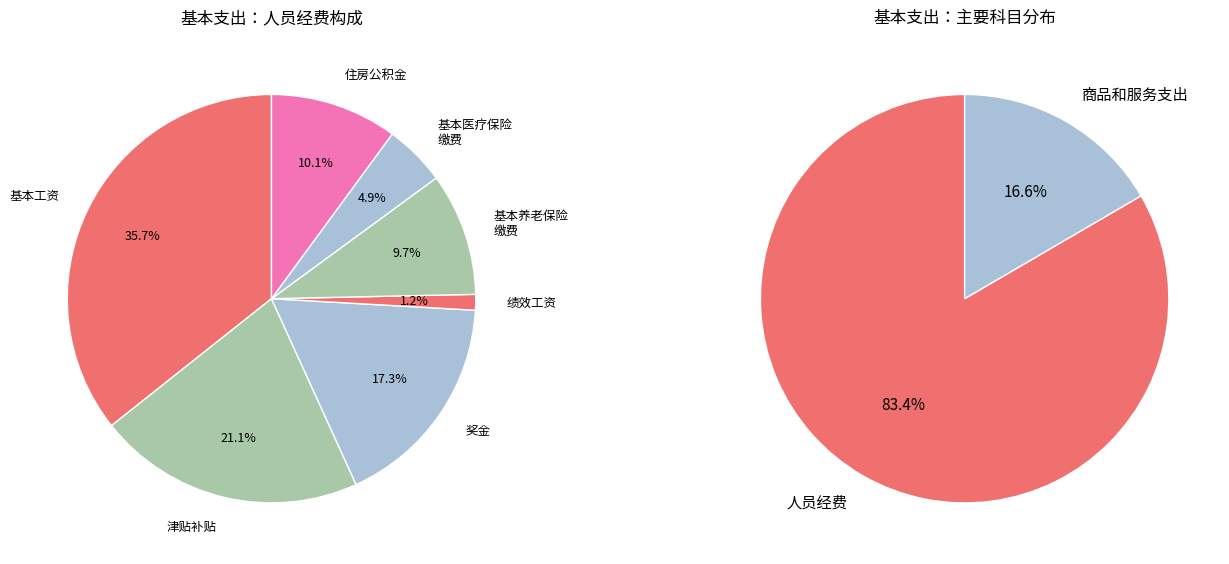

Is it true that 津贴补贴 is 1% of the pie?

False